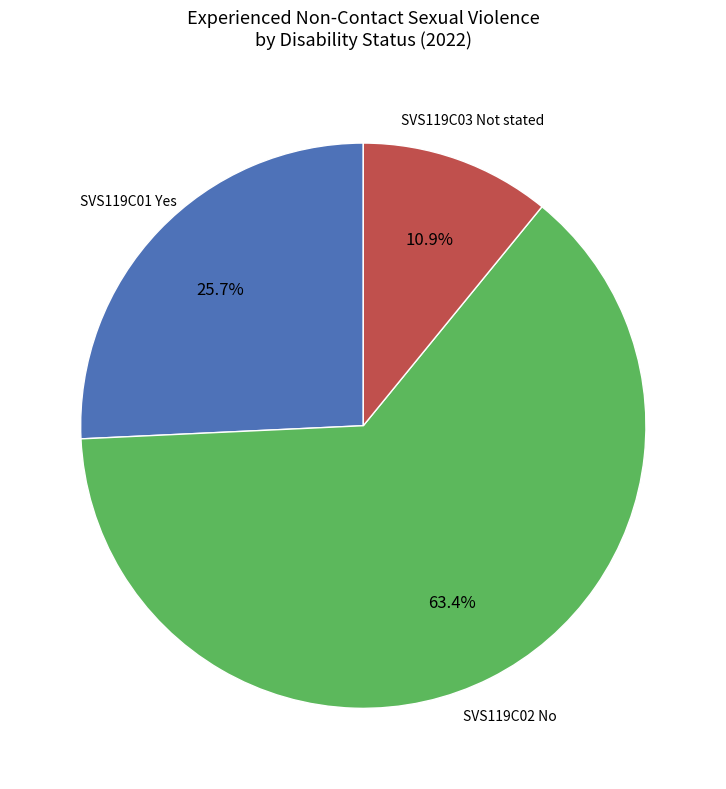

Which slice is the smallest?

SVS119C03 Not stated